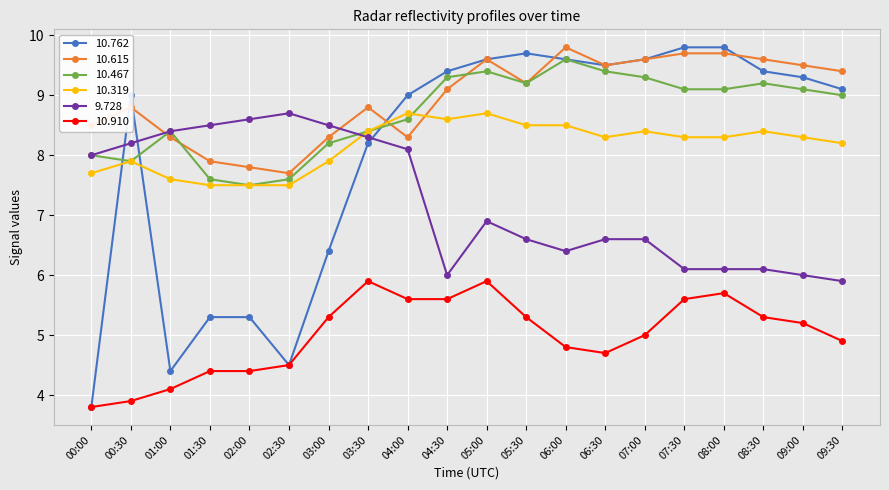

What is the difference between the highest and lowest values at 00:30?

5.1